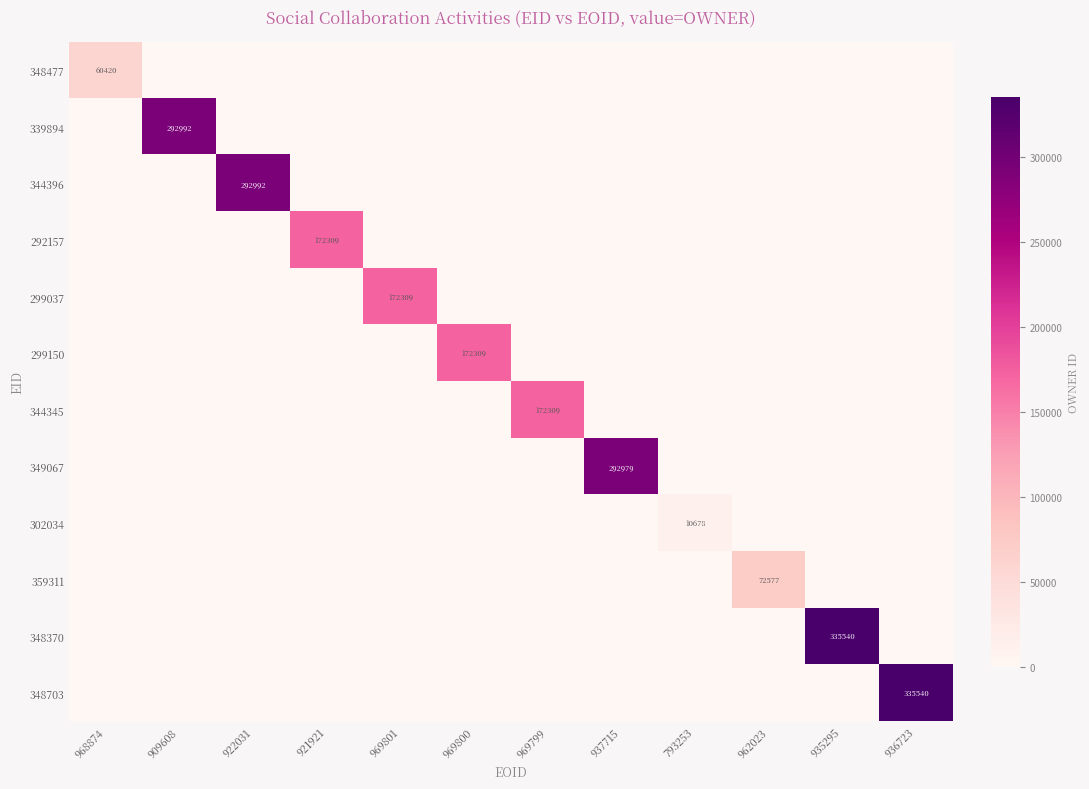

Between 936723 and 937715, which is larger?

936723